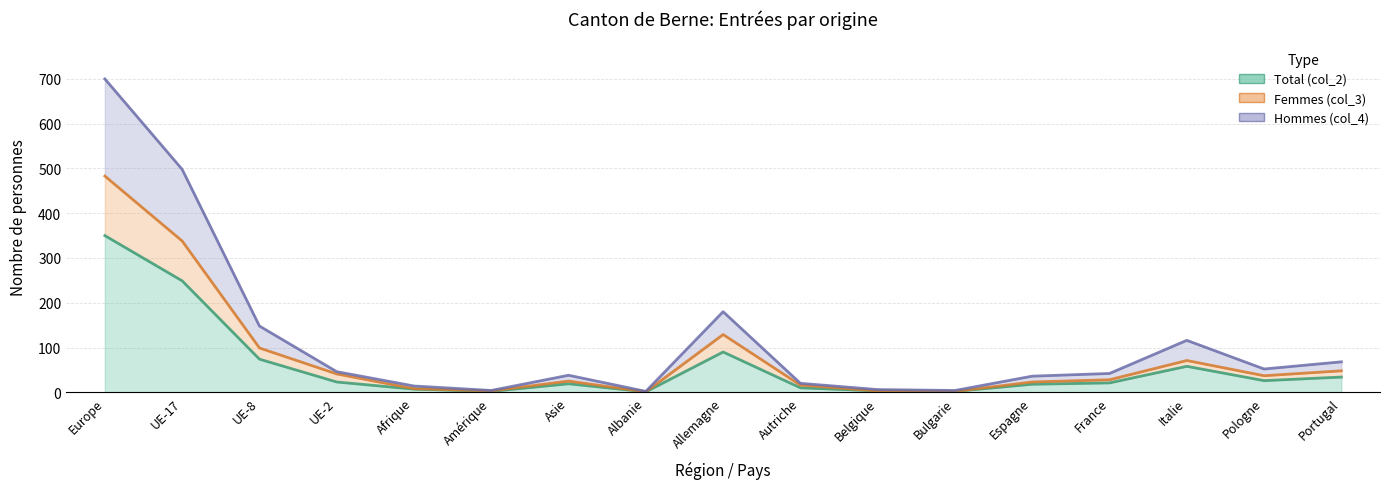

True or false: Femmes (col_3) and Total (col_2) intersect in this chart.

False